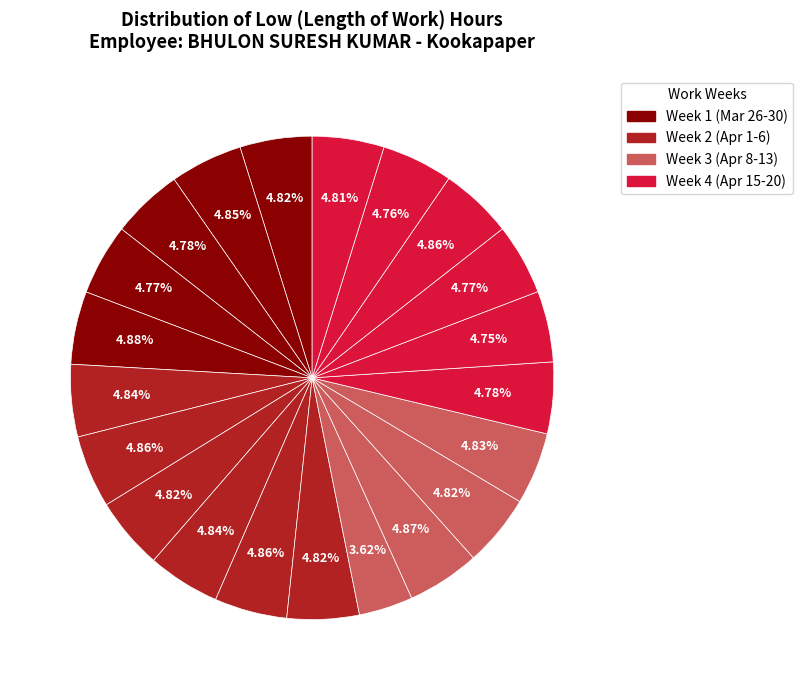

Count the number of slices in the pie.

21